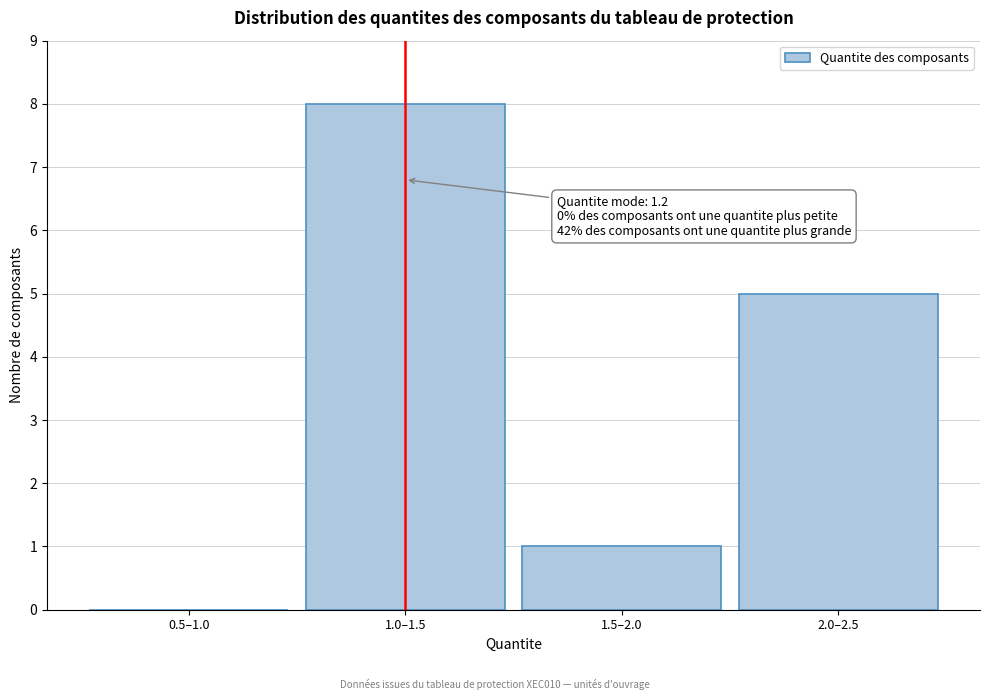

Reading left to right, extract all data points from this chart.

0.5–1.0=0	1.0–1.5=8	1.5–2.0=1	2.0–2.5=5